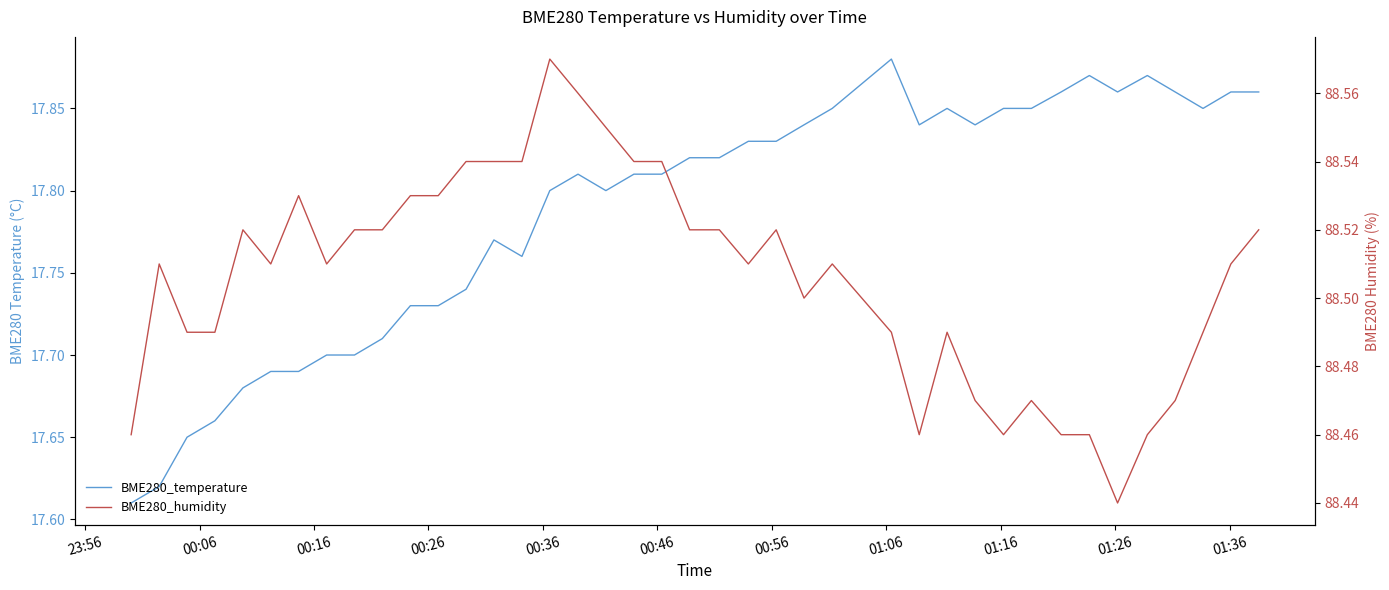

What is the difference between the second highest and second lowest values in the BME280_humidity series?

0.1